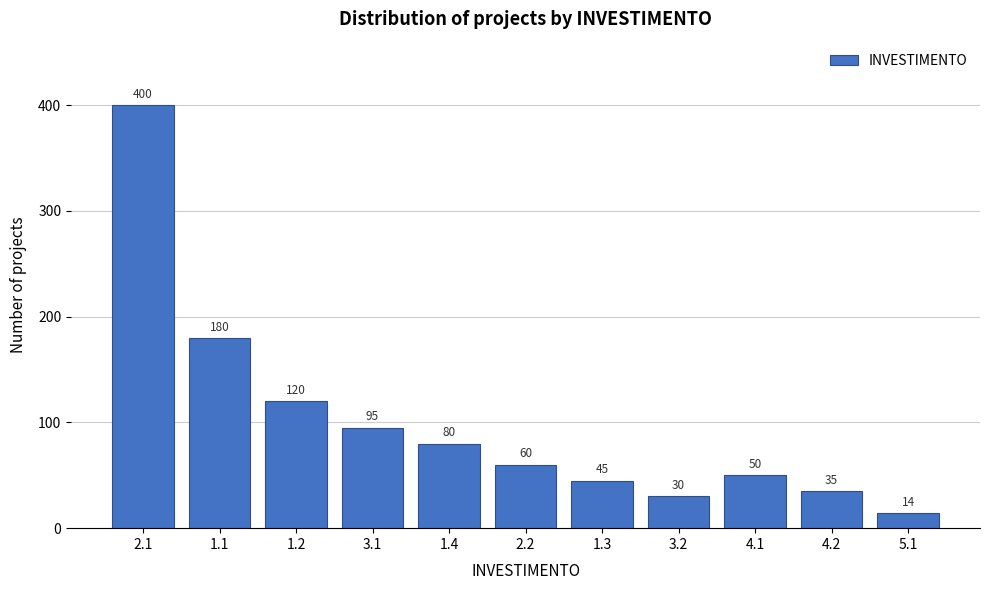

Reading right to left, what are all the values shown in this chart?

5.1=14	4.2=35	4.1=50	3.2=30	1.3=45	2.2=60	1.4=80	3.1=95	1.2=120	1.1=180	2.1=400